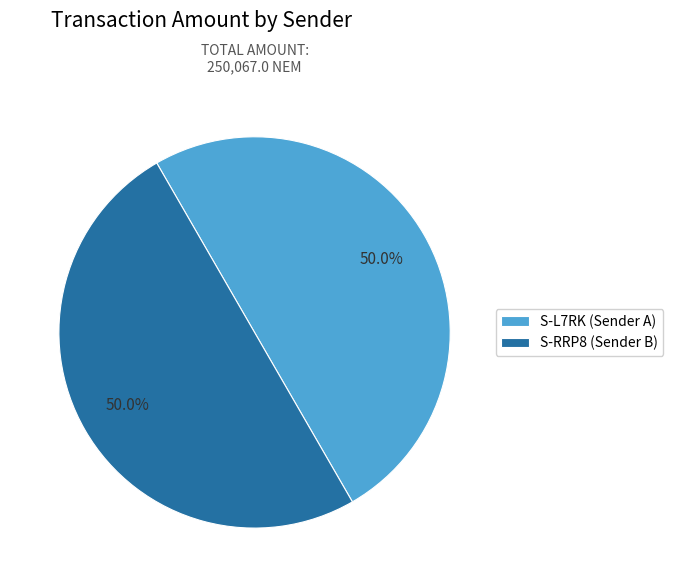

What percentage is NOT represented by S-L7RK (Sender A)?

50.0%